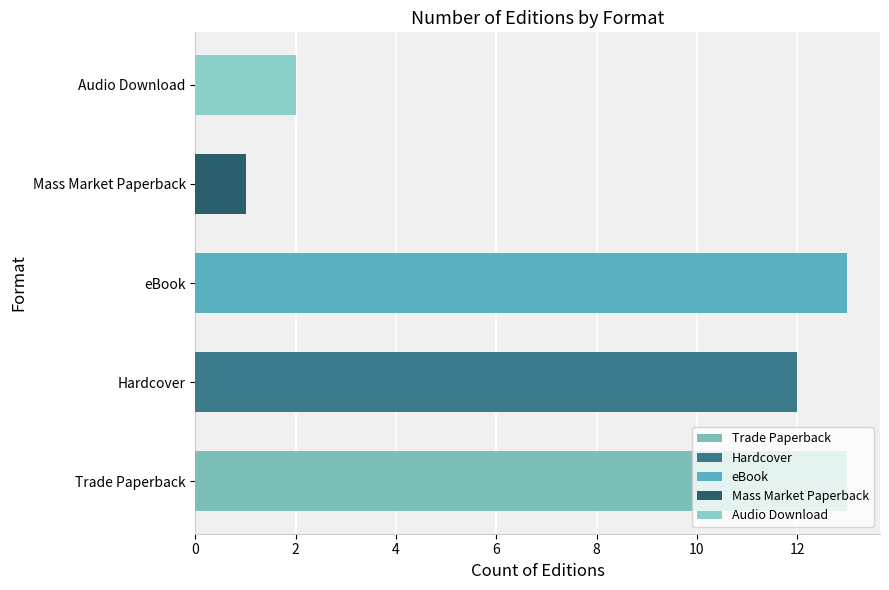

How many data points are less than 3?

2